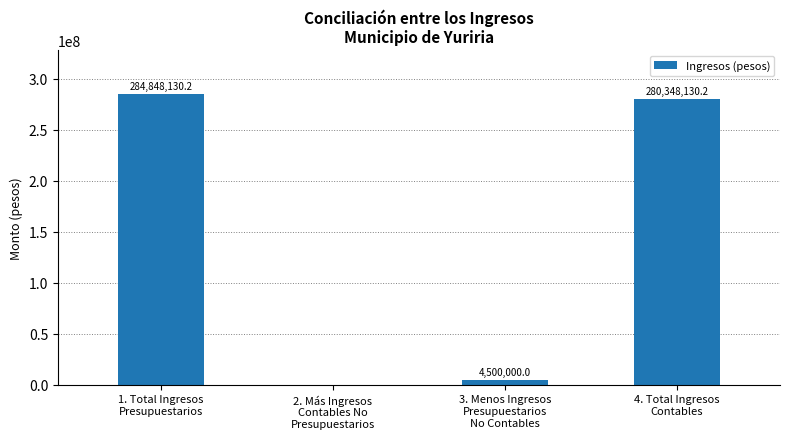

Count the number of data series in this chart.

1